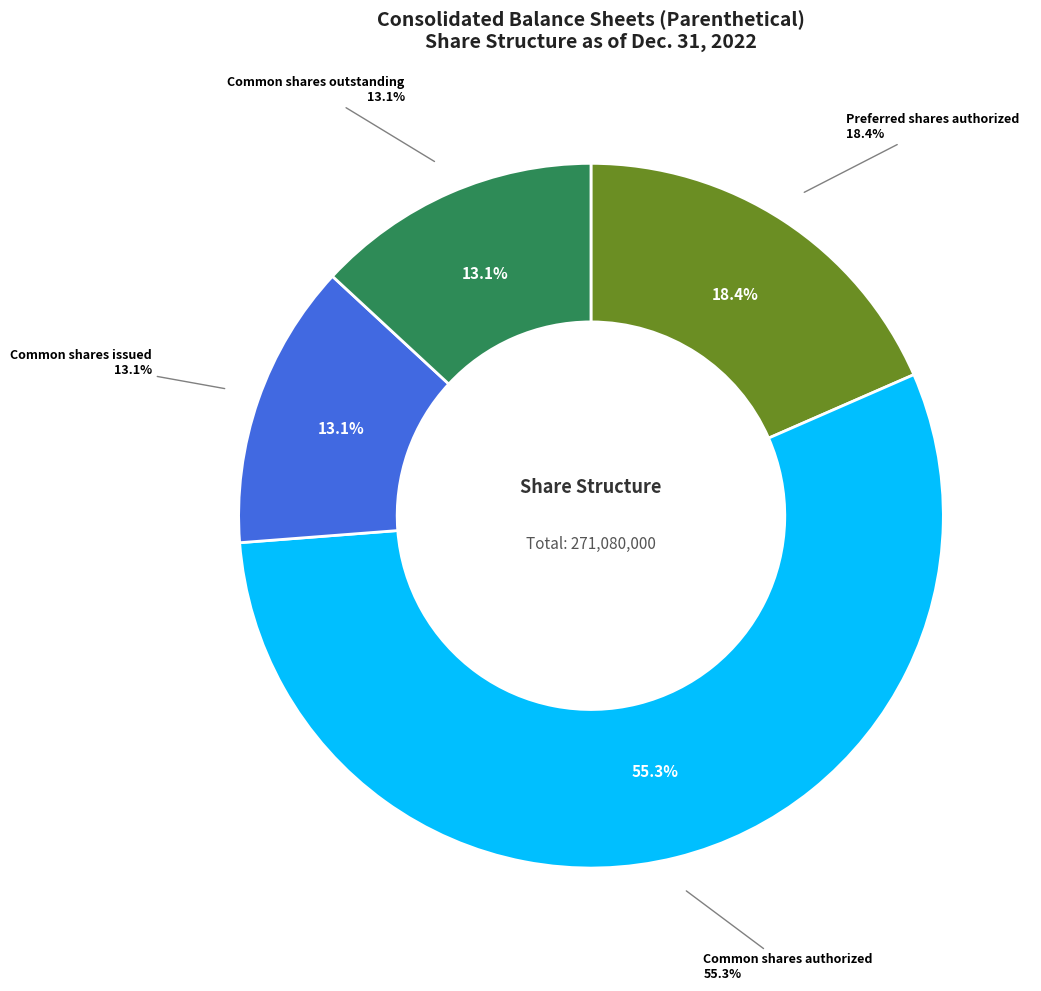

Combined, what portion of the pie is Common shares authorized and Preferred shares outstanding?

55.3%